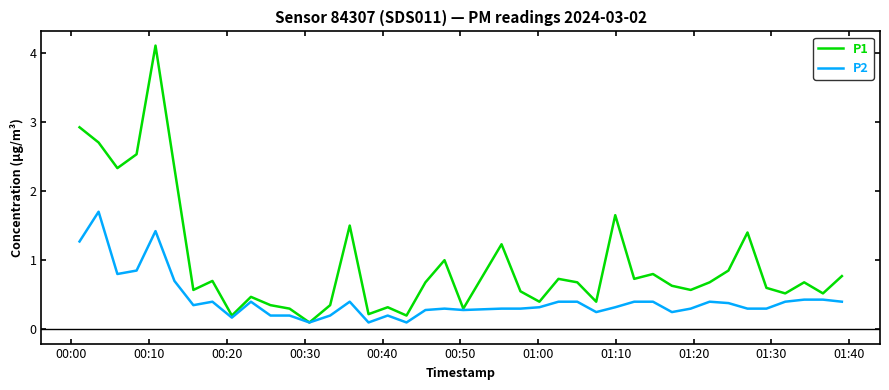

In P1, how many points are higher than both neighbors (excluding endpoints)?

12